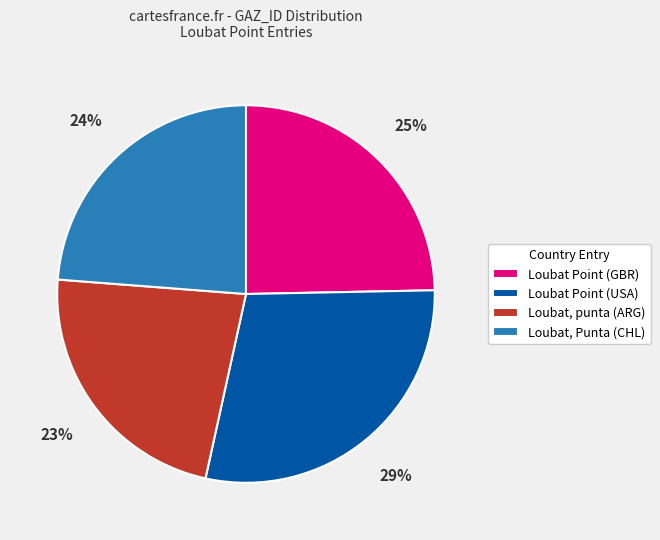

True or false: Loubat Point (GBR) accounts for 16% of the total.

False